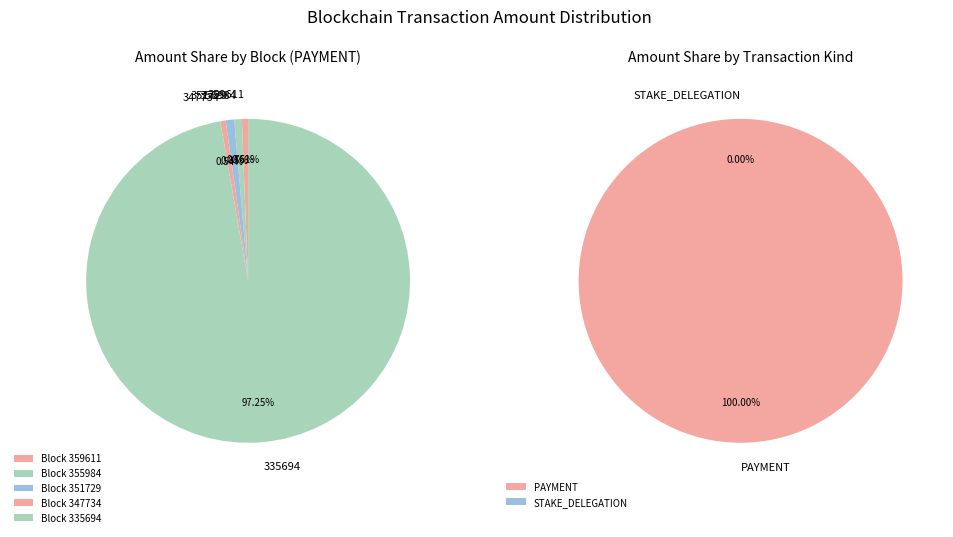

Is it true that 359611 is 8% of the pie?

False